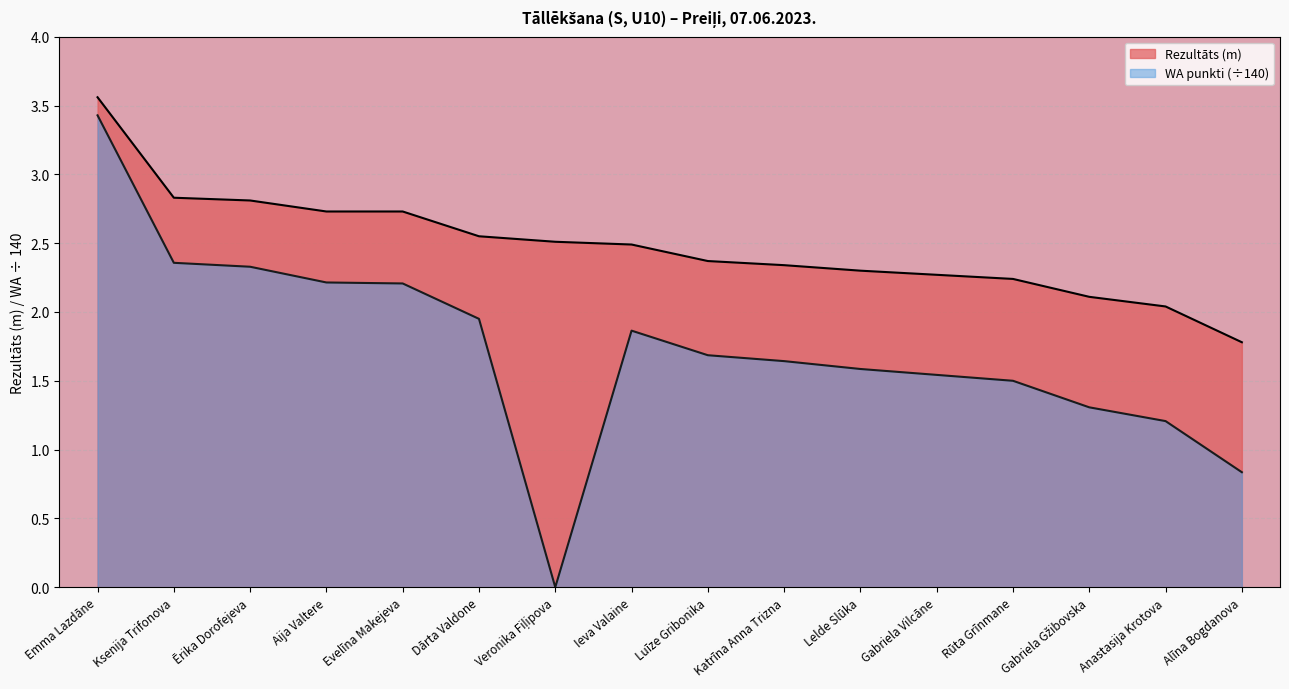

What is the label of the 3rd point from the right?

Gabriela Gžibovska